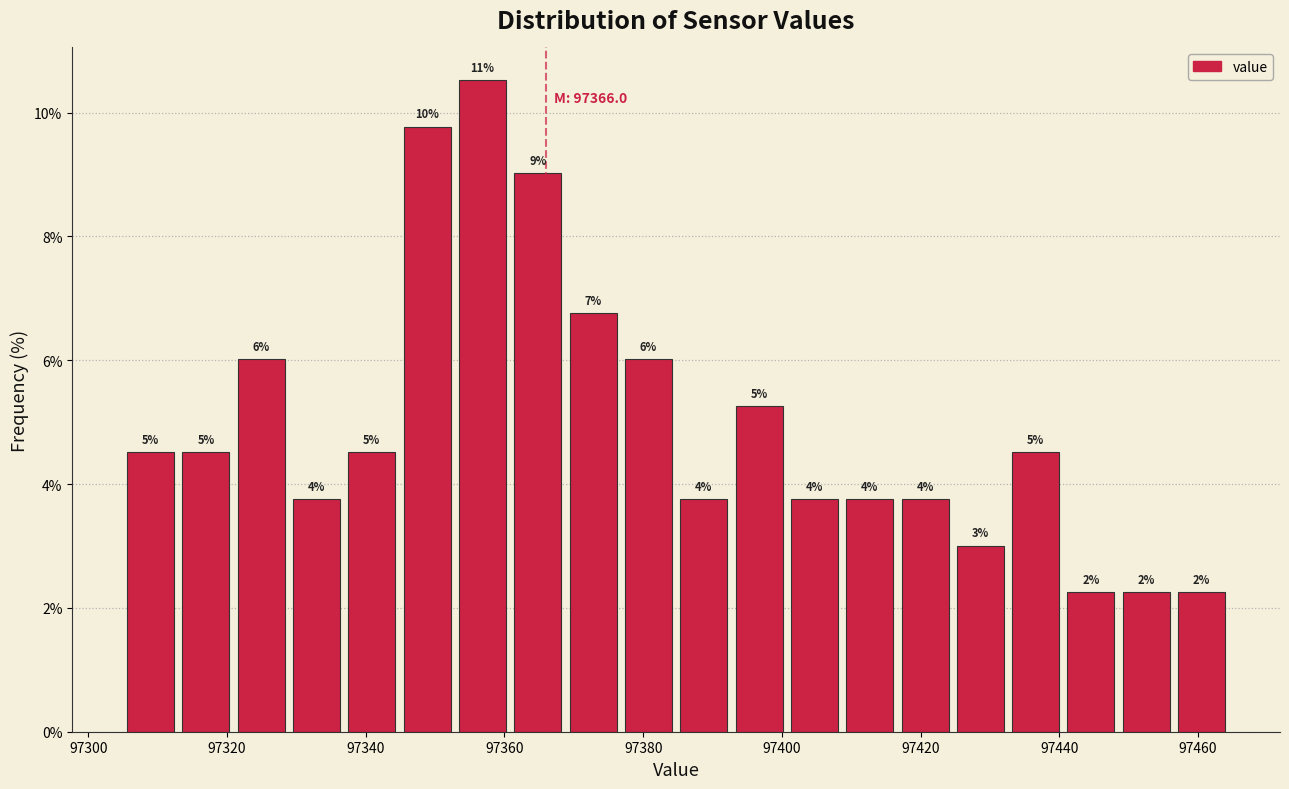

Around what value on the x-axis is the tallest bar? Give the approximate position of its centre, as read against the axis.

97356